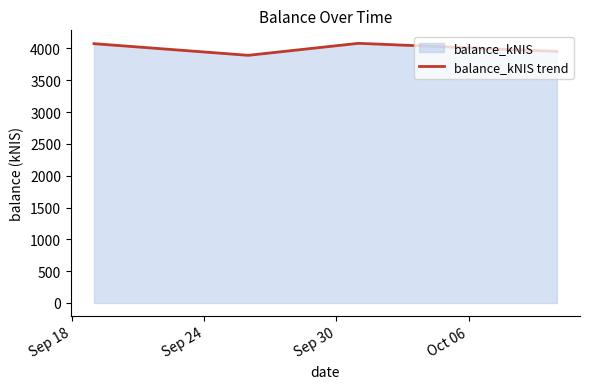

What is the value of the 3rd point from the left?

4080.1